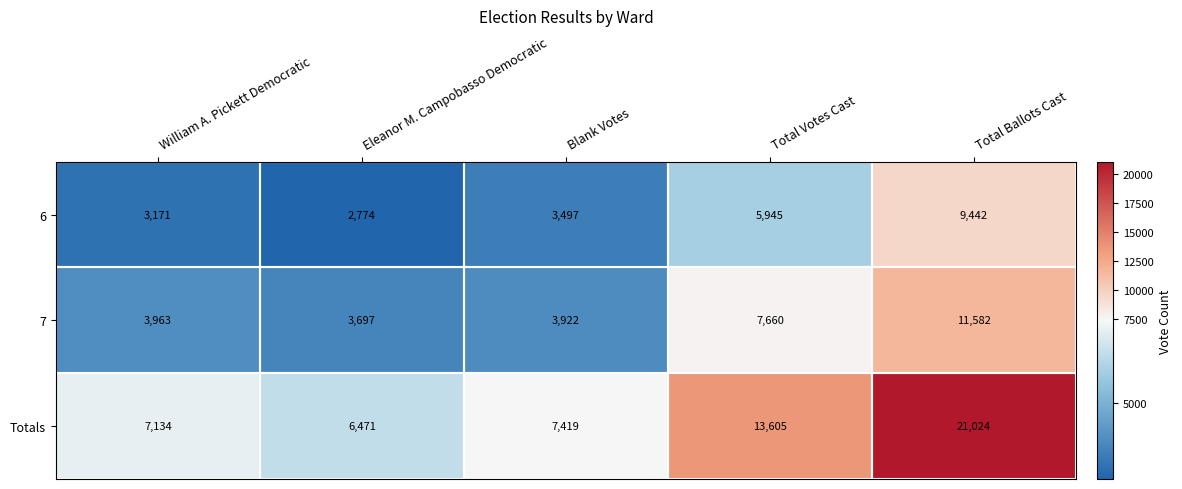

The 7 series shows 3922 at Blank Votes. True or false?

True